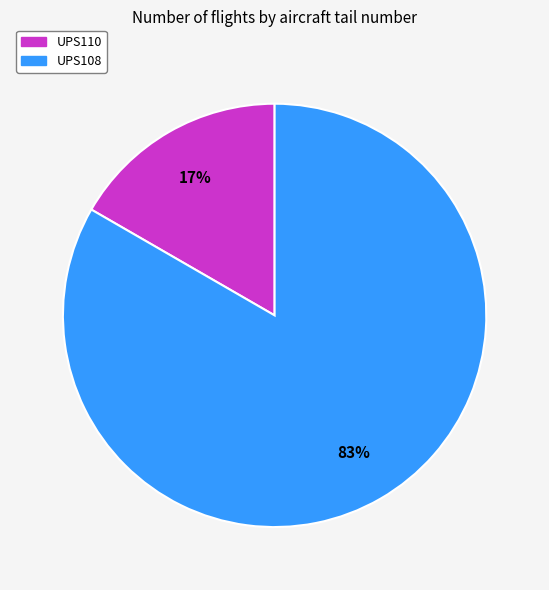

Which has a higher value, UPS110 or UPS108?

UPS108